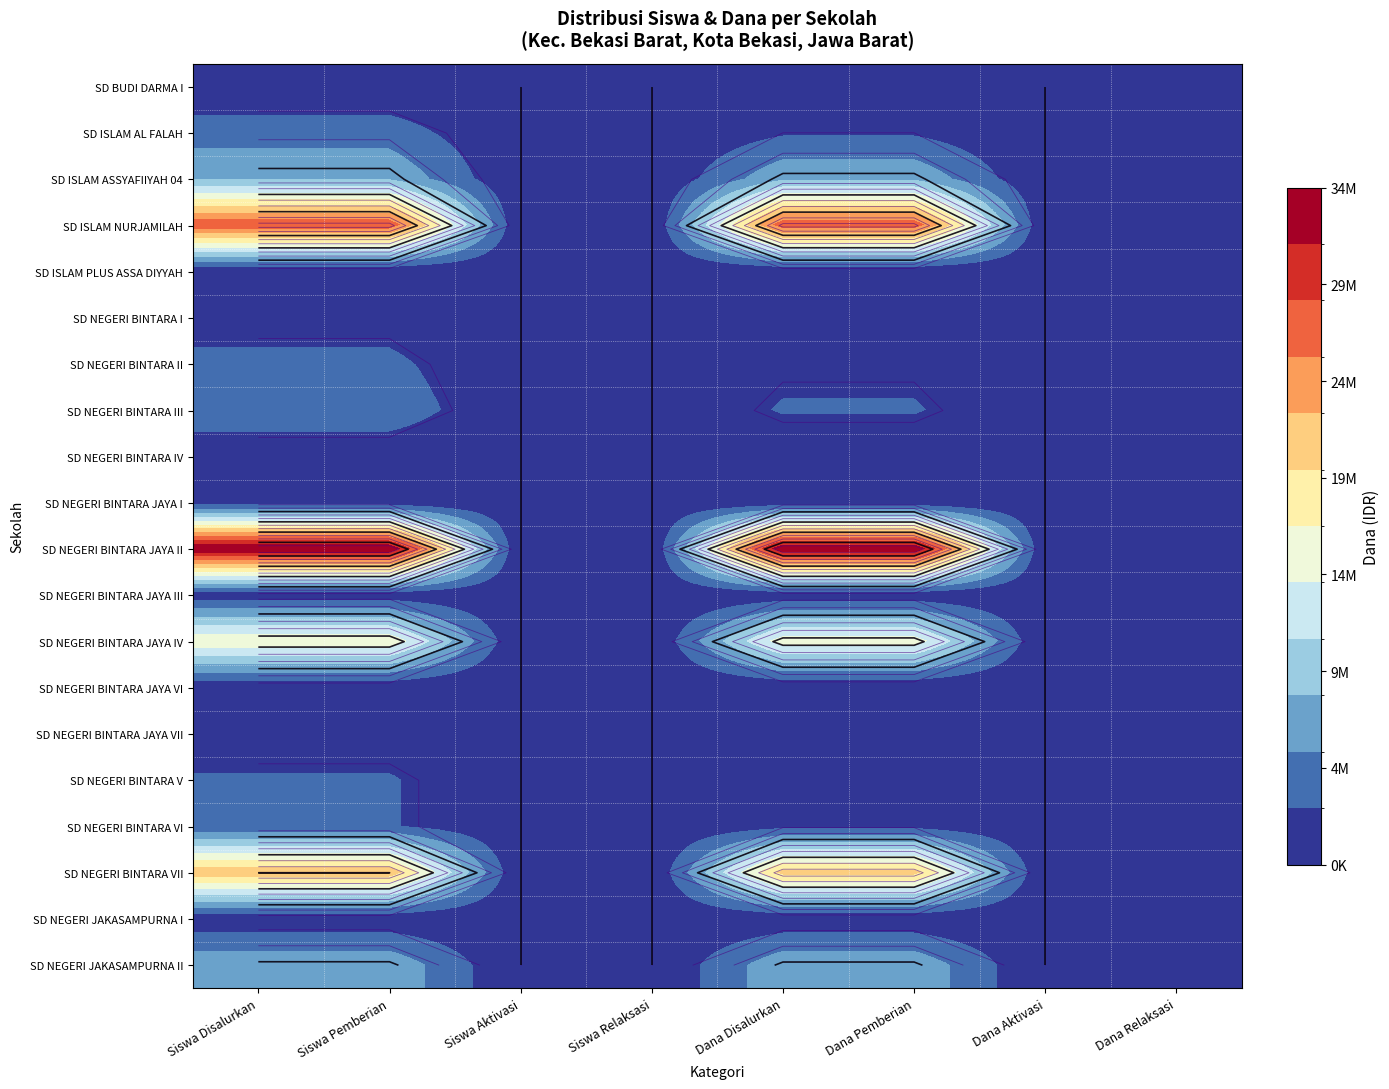

Rank the categories by SD NEGERI BINTARA JAYA I value from highest to lowest.

Siswa Disalurkan, Siswa Pemberian, Dana Disalurkan, Dana Pemberian, Siswa Aktivasi, Siswa Relaksasi, Dana Aktivasi, Dana Relaksasi